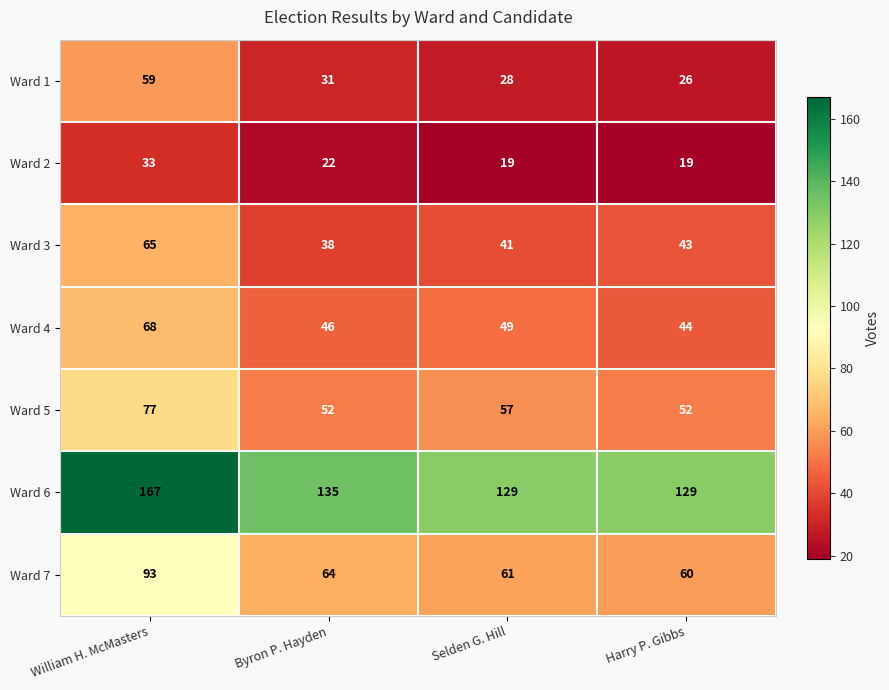

What is the maximum value shown in the chart?

167